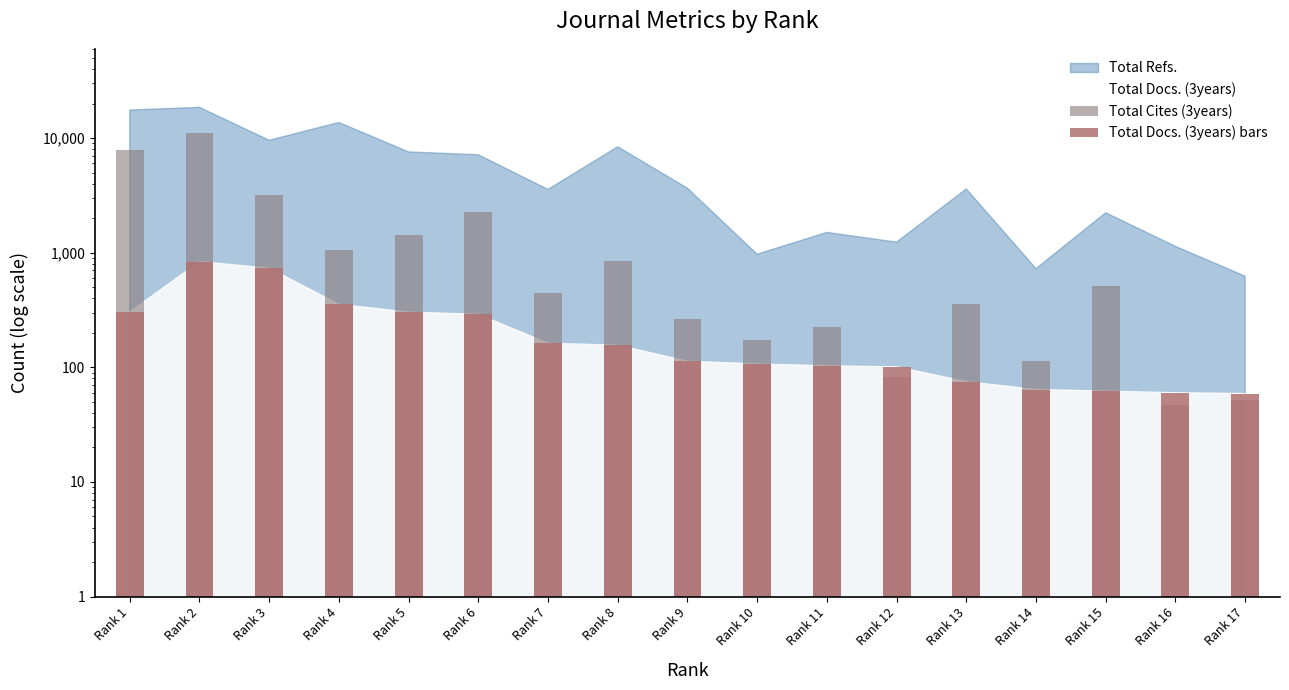

Are the bars grouped side by side (vs. stacked)?

Yes